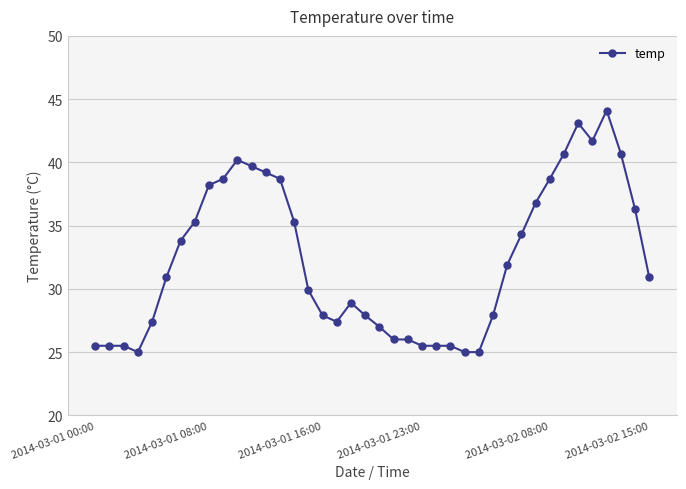

What is the sum of all values?

1293.5